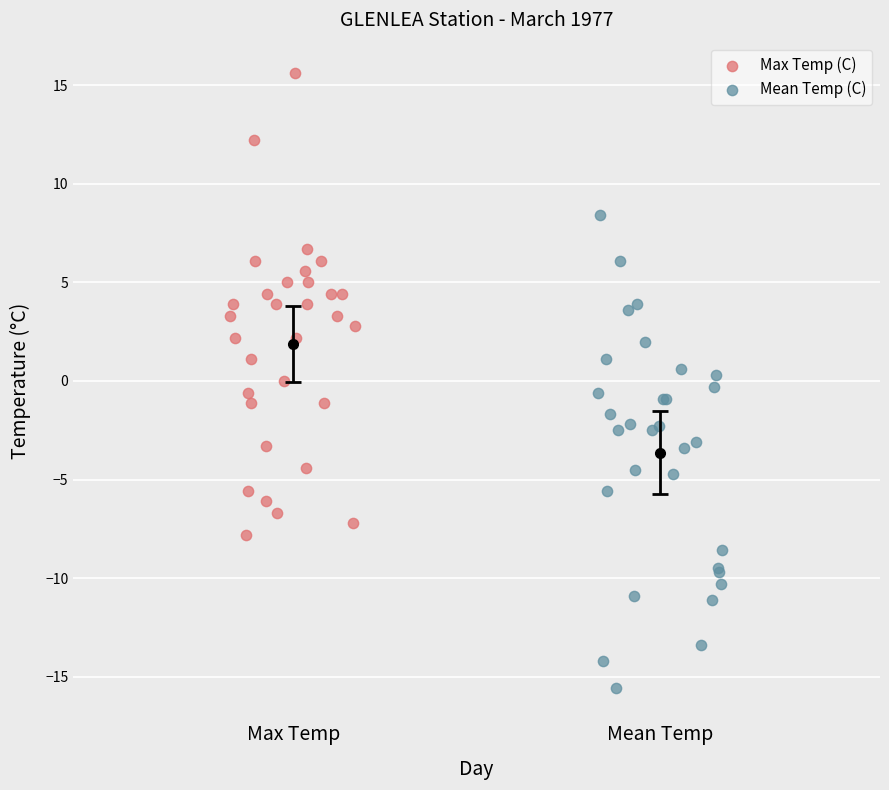

Which series reaches the maximum Y coordinate?

Max Temp (C)